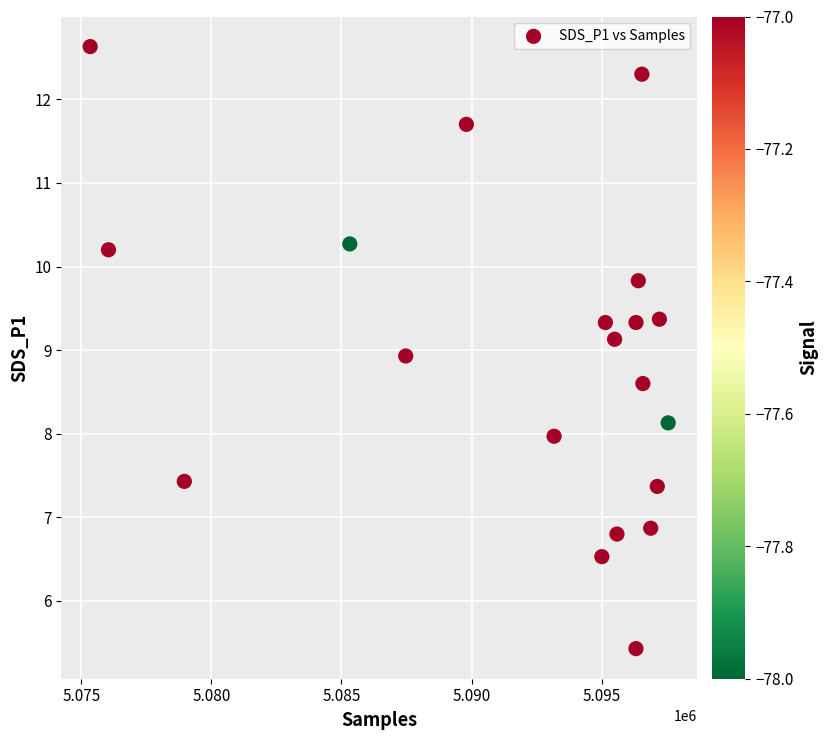

What is the range of X values (max minus min)?

22216.0